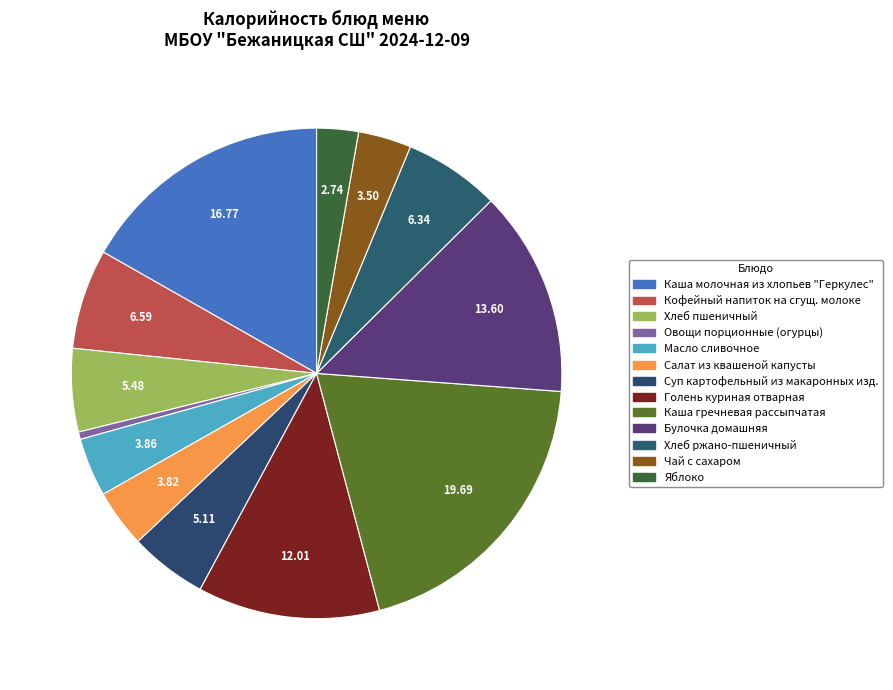

How many segments does this pie chart have?

13